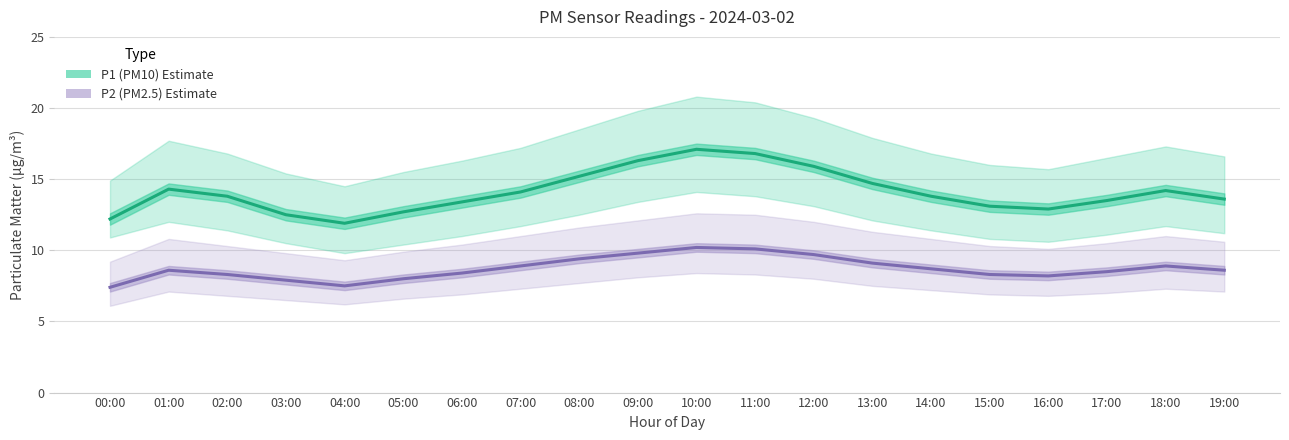

At how many categories does at least one series exceed 12?

19